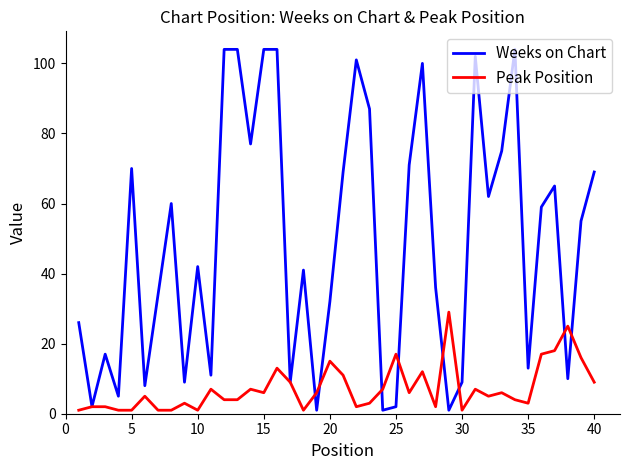

List the series in order of their peak value, highest first.

Weeks on Chart, Peak Position